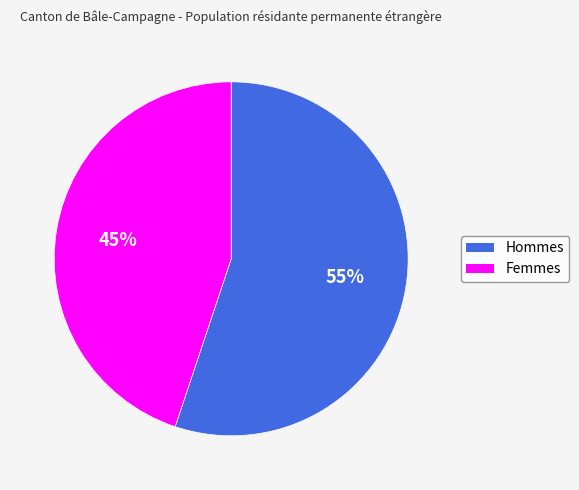

Does any single category account for the majority?

Yes